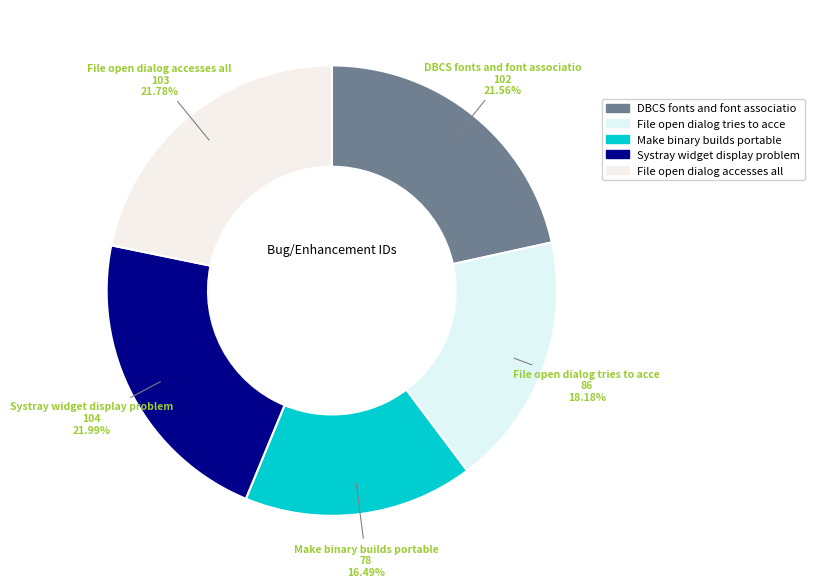

Which category has the biggest portion of the pie?

Systray widget display problem